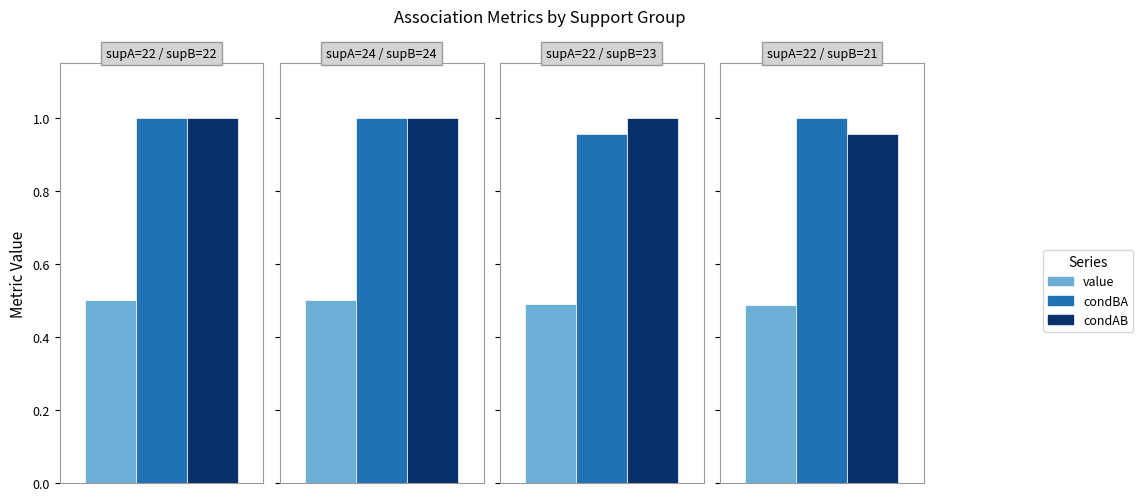

The value series shows 0.5 at supA=22 / supB=23. True or false?

True